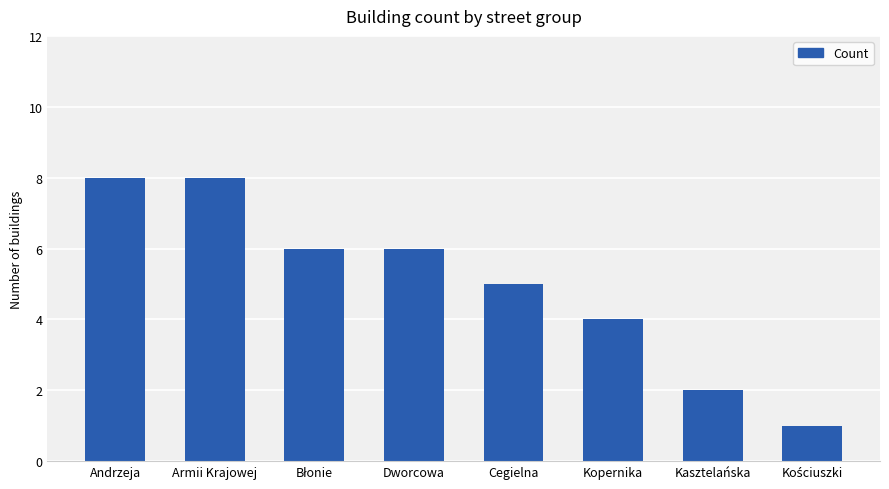

The value at Cegielna is 2. True or false?

False